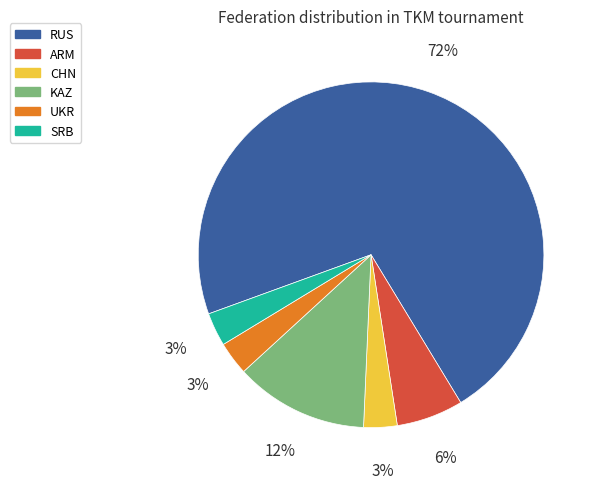

To the nearest percent, what is the average slice percentage?

17%